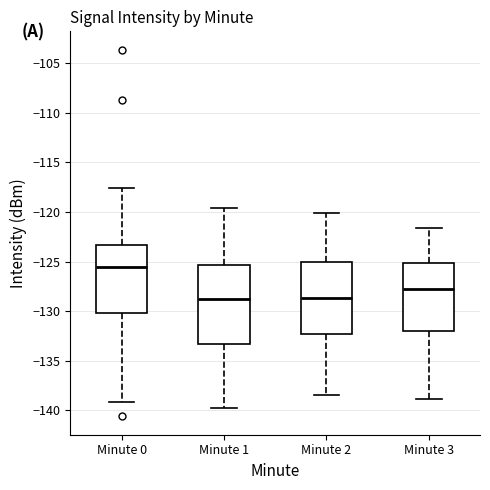

Reading left to right, read every box against the y-axis: the position of its median line, the range the box covers, and the ends of its whiskers. The values are not printed on the chart, so give them approximately, as read against the axis.

Minute 0: median -125.5, box -130.0 to -123.5, whiskers -139.0 to -117.5
Minute 1: median -129.0, box -133.5 to -125.5, whiskers -140.0 to -119.5
Minute 2: median -128.5, box -132.5 to -125.0, whiskers -138.5 to -120.0
Minute 3: median -128.0, box -132.0 to -125.0, whiskers -139.0 to -121.5